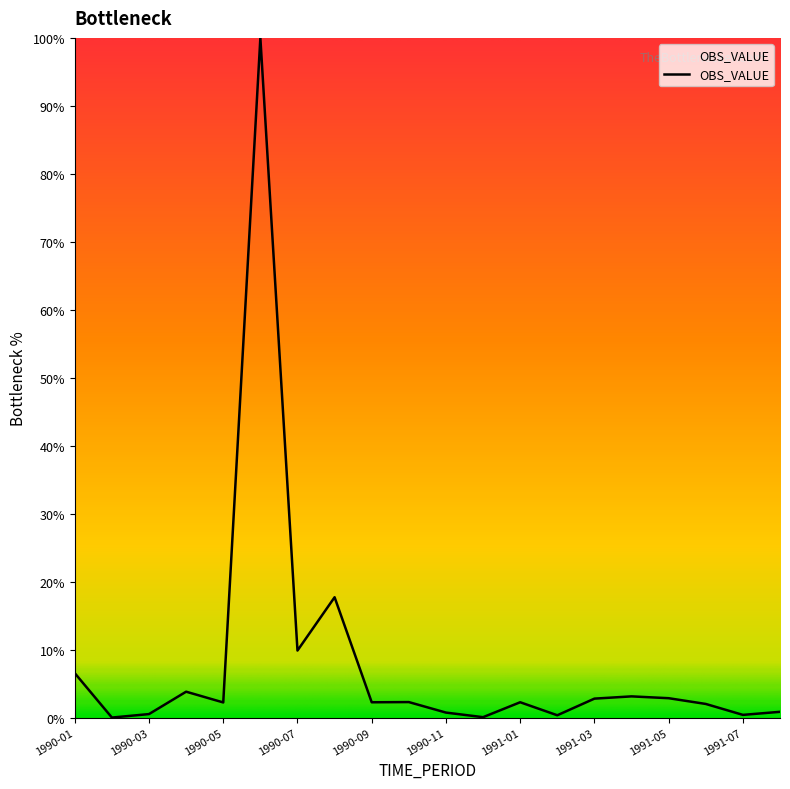

What is the maximum value shown in the chart?

100.0